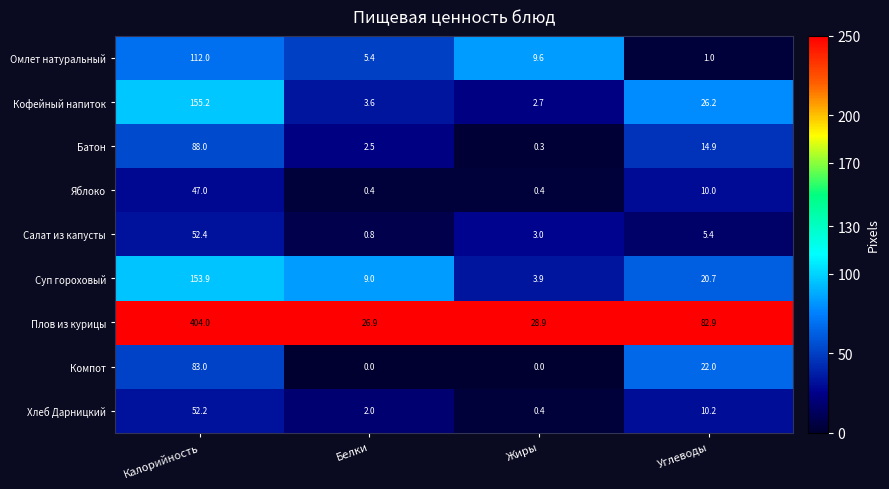

What is the difference between the maximum and second lowest values in the Хлеб Дарницкий series?

50.2